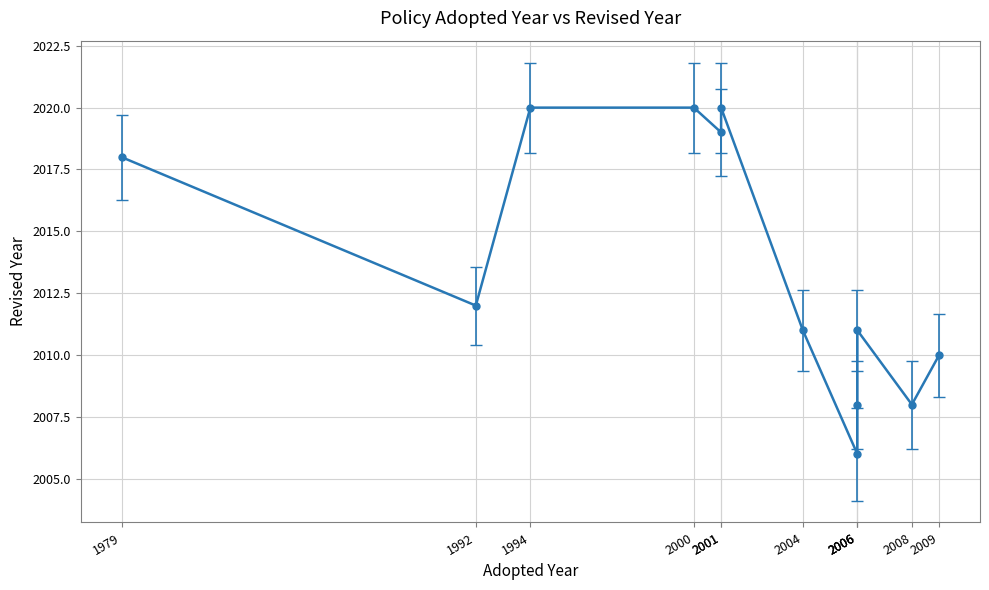

Where is the first local maximum?

2001